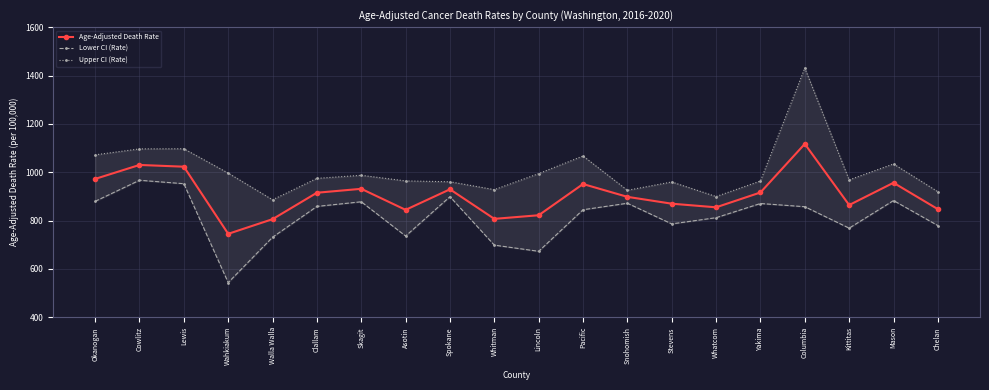

What is the difference between the second highest and second lowest values in the Age-Adjusted Death Rate series?

224.2